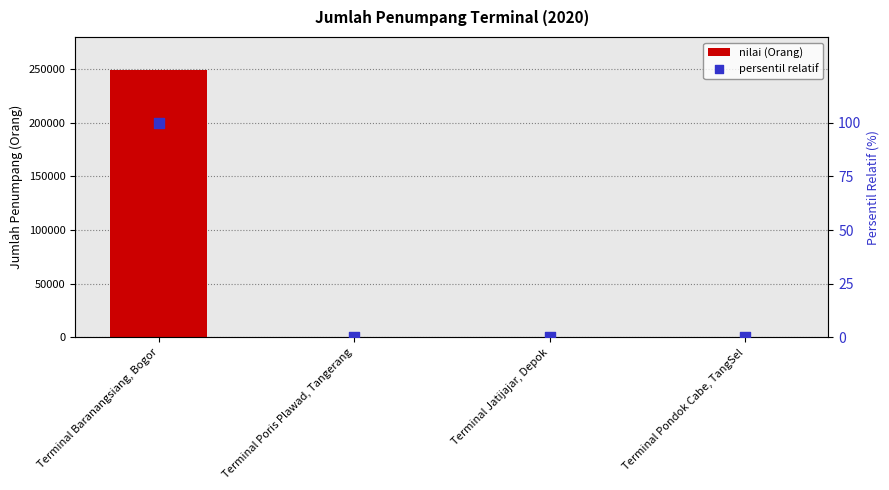

What are all the series names shown in the legend?

nilai (Orang), persentil relatif